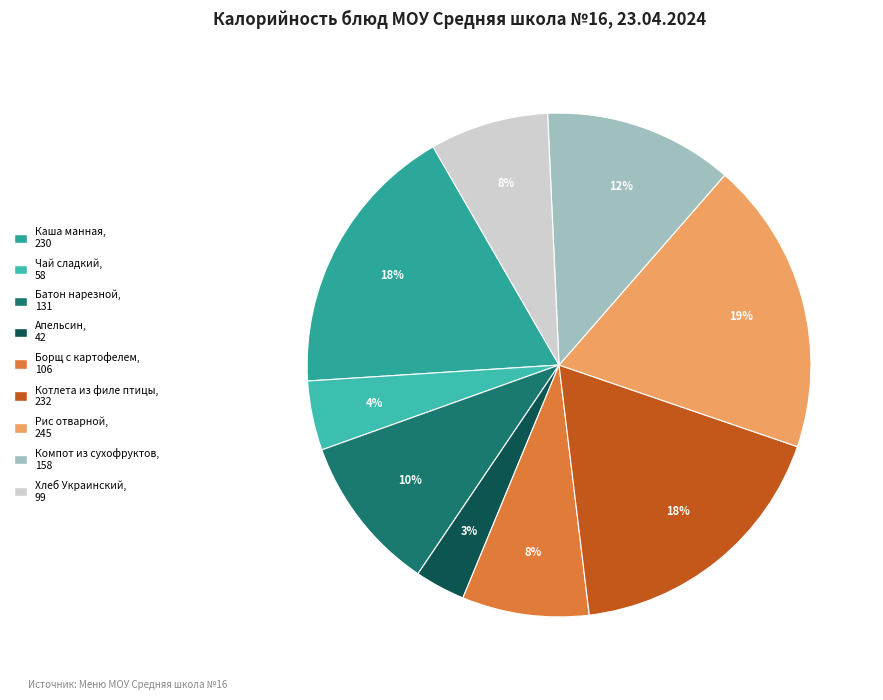

Which category has the smallest portion of the pie?

Апельсин